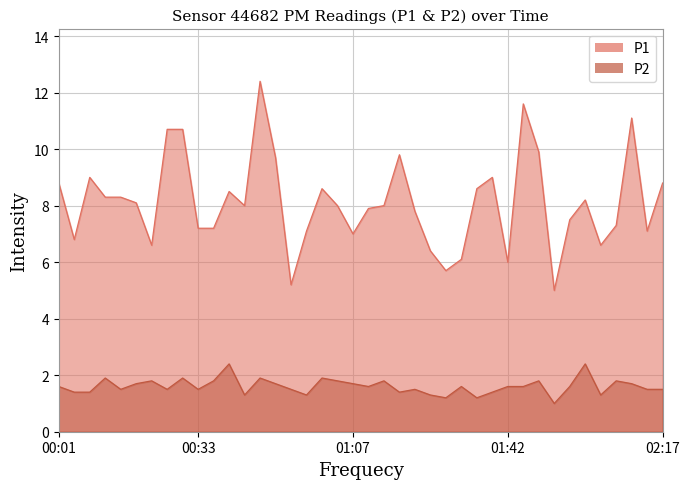

Reading left to right, what are all the values shown in this chart?

P1: 8.8	6.8	9.0	8.3	8.3	8.1	6.6	10.7	10.7	7.2	7.2	8.5	8.0	12.4	9.7	5.2	7.1	8.6	8.0	7.0	7.9	8.0	9.8	7.8	6.4	5.7	6.1	8.6	9.0	6.0	11.6	9.9	5.0	7.5	8.2	6.6	7.3	11.1	7.1	8.8
P2: 1.6	1.4	1.4	1.9	1.5	1.7	1.8	1.5	1.9	1.5	1.8	2.4	1.3	1.9	1.7	1.5	1.3	1.9	1.8	1.7	1.6	1.8	1.4	1.5	1.3	1.2	1.6	1.2	1.4	1.6	1.6	1.8	1.0	1.6	2.4	1.3	1.8	1.7	1.5	1.5